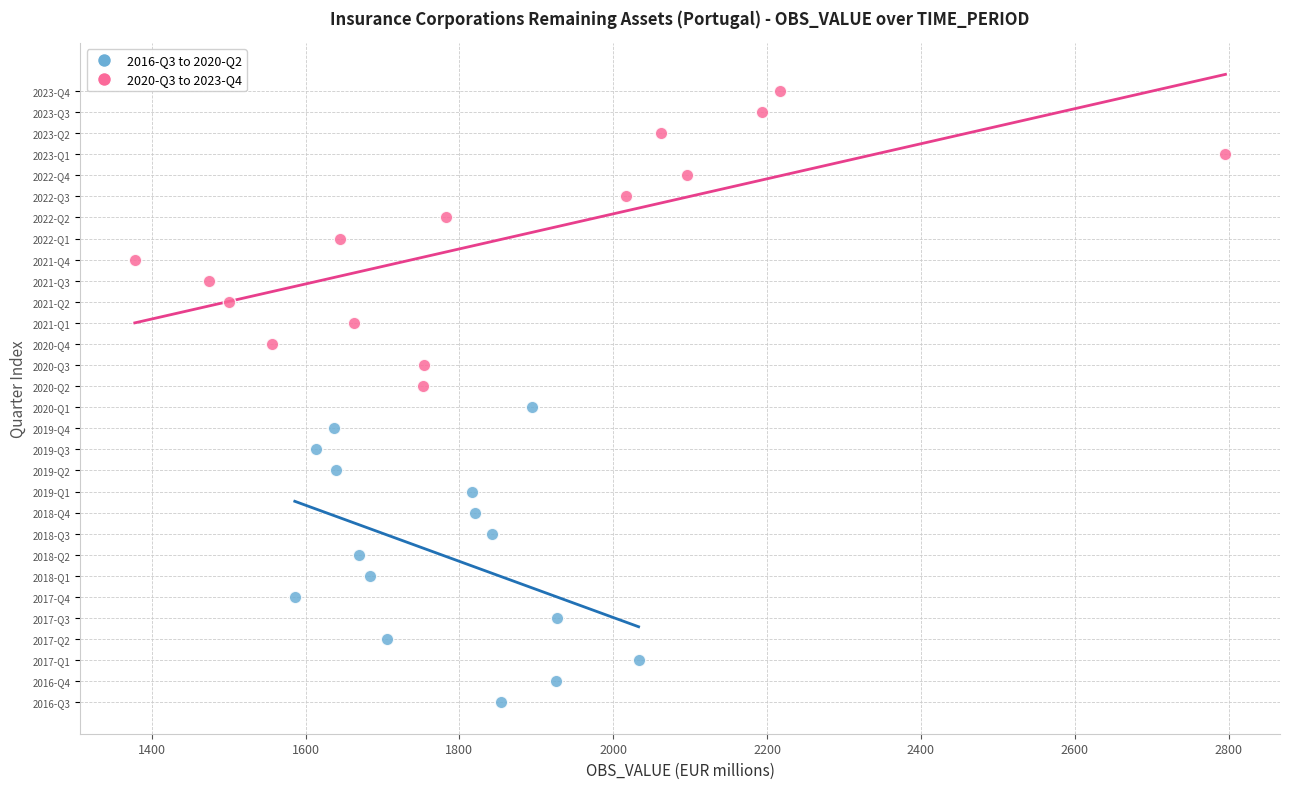

Which series contains the highest Y value?

2020-Q3 to 2023-Q4